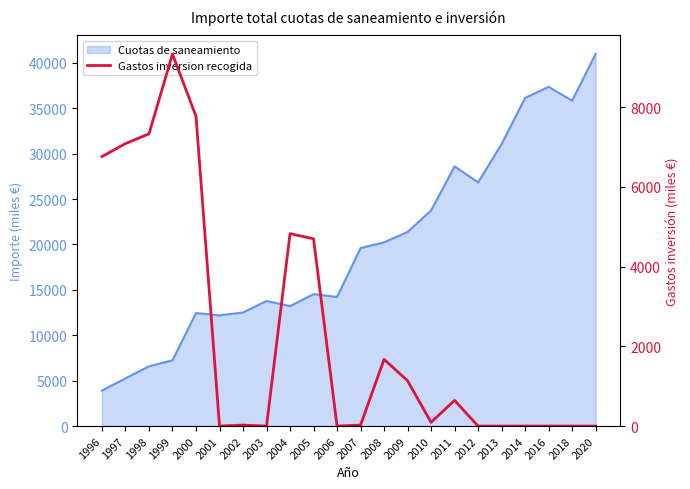

Reading right to left, what are all the values shown in this chart?

2020=0	2018=0	2016=0	2014=0	2013=0	2012=0	2011=644	2010=93	2009=1137	2008=1674	2007=25	2006=0	2005=4700	2004=4827	2003=0	2002=24	2001=0	2000=7771	1999=9335	1998=7333	1997=7087	1996=6762